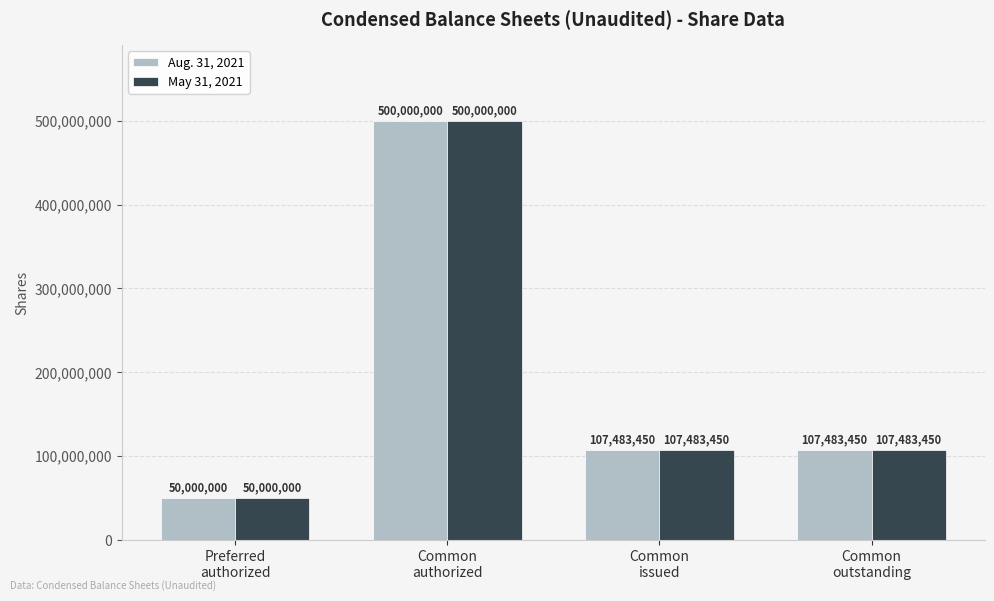

What are all the series names shown in the legend?

Aug. 31, 2021, May 31, 2021